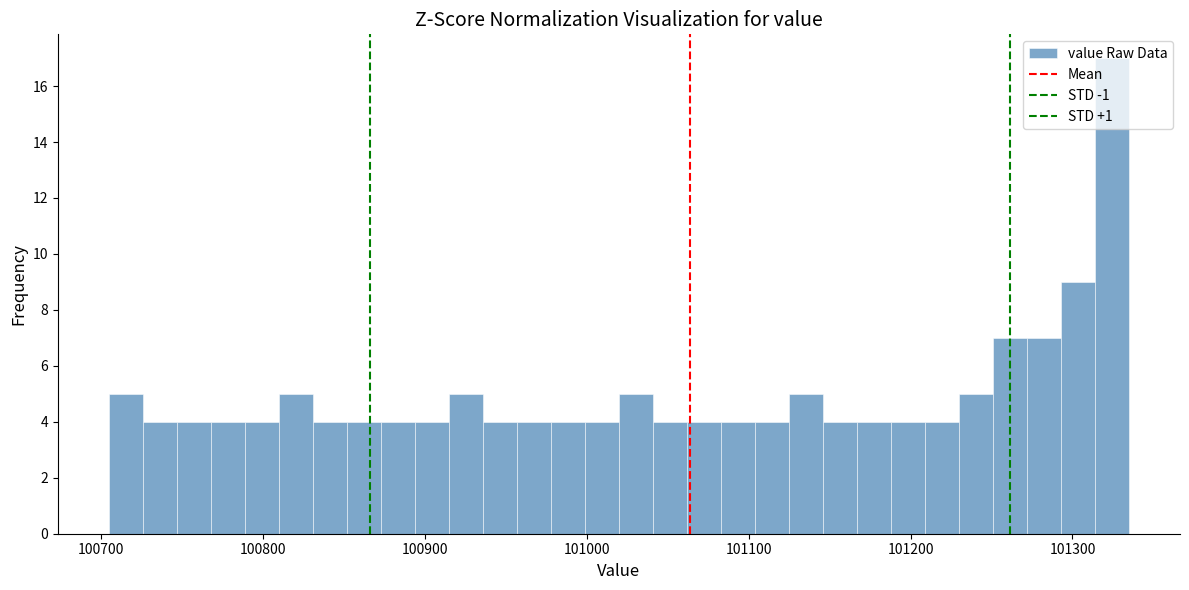

Read against the x-axis, roughly where is the centre of the tallest bar?

101320